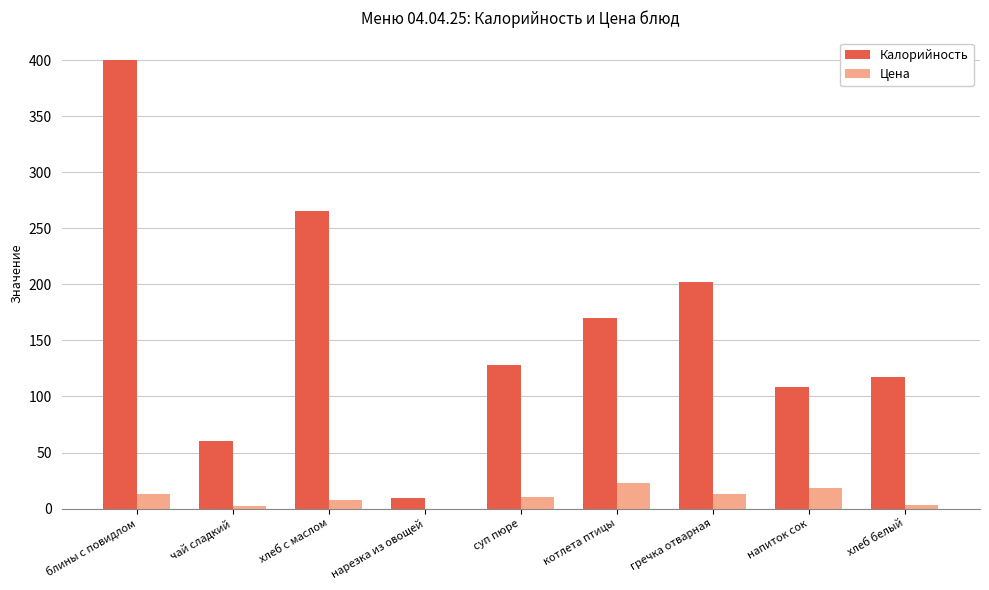

What is the highest value of the Калорийность series?

400.0